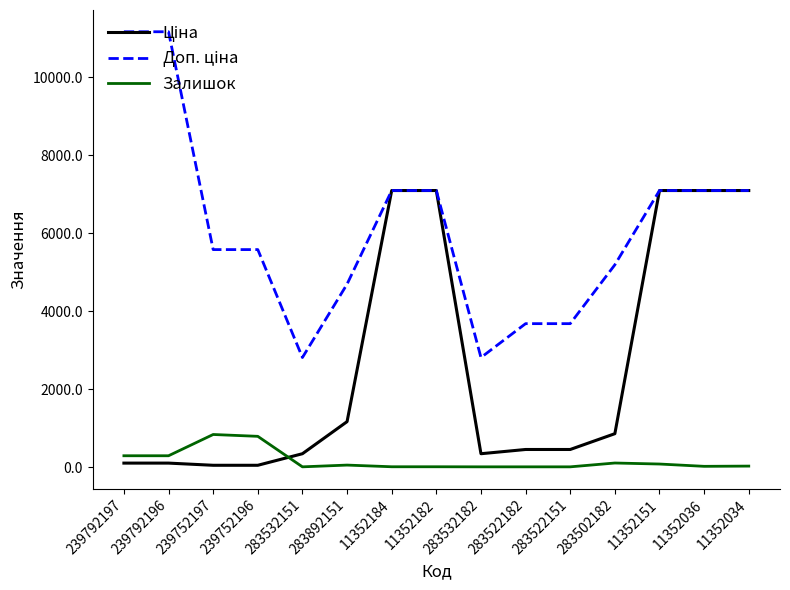

What is the maximum value shown in the chart?

11169.0